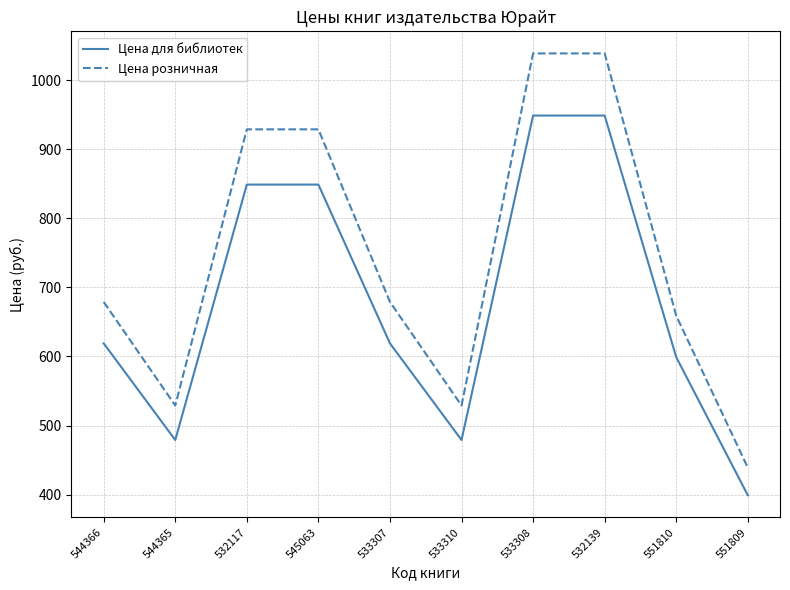

What is the lowest value of the Цена для библиотек series?

399